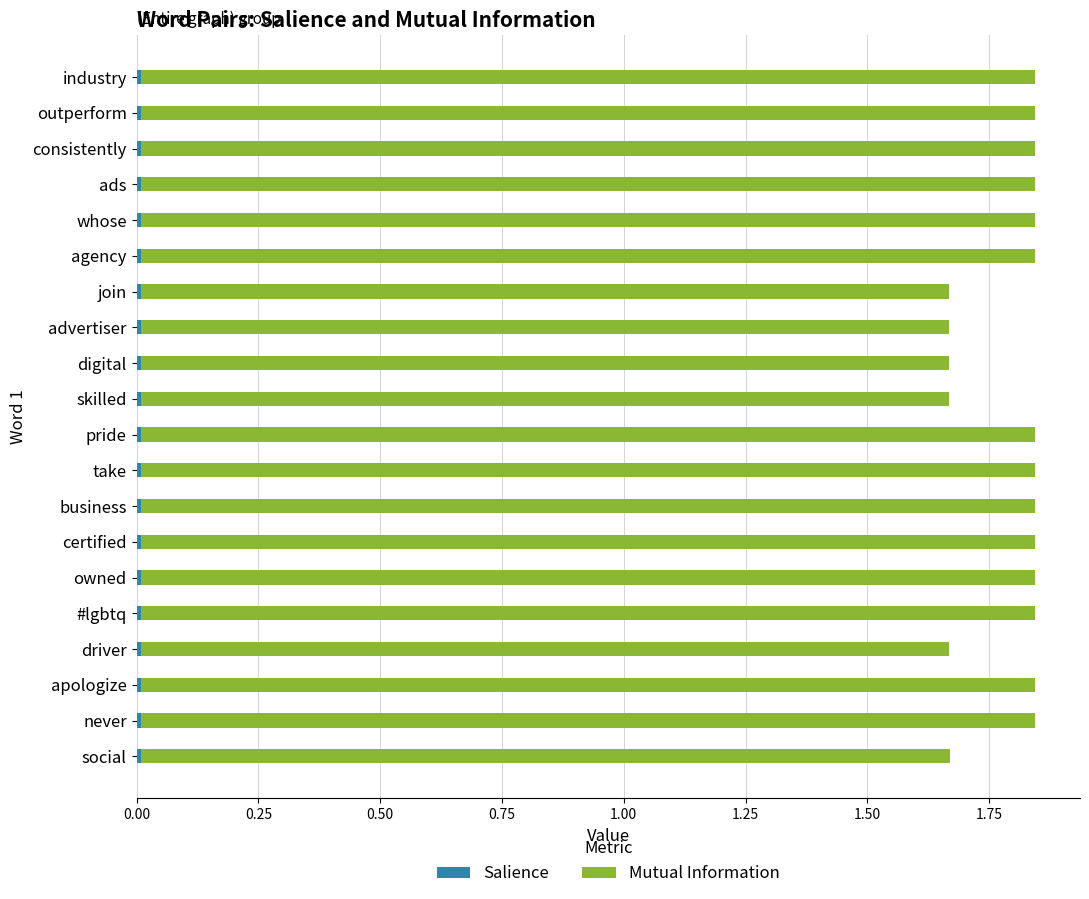

Count the Salience values in the range 0 to 1.

20